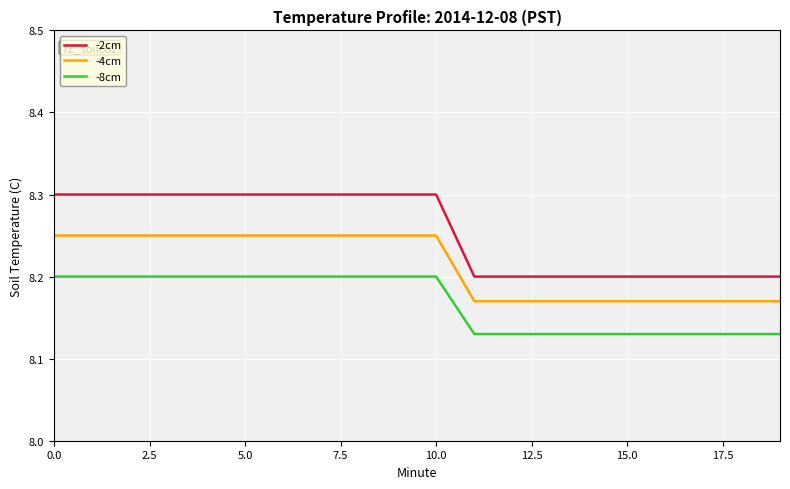

List the series in order of their peak value, highest first.

-2cm, -4cm, -8cm